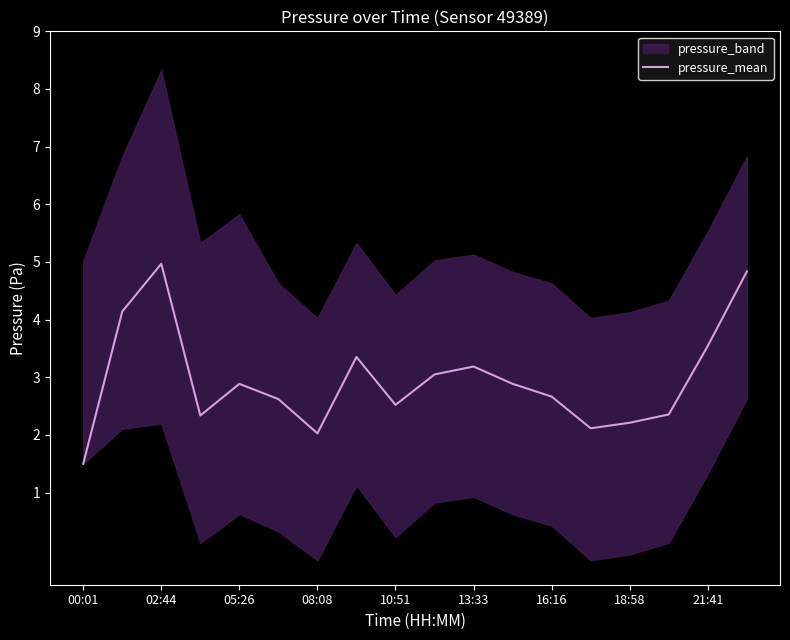

How many categories are shown in the chart?

18